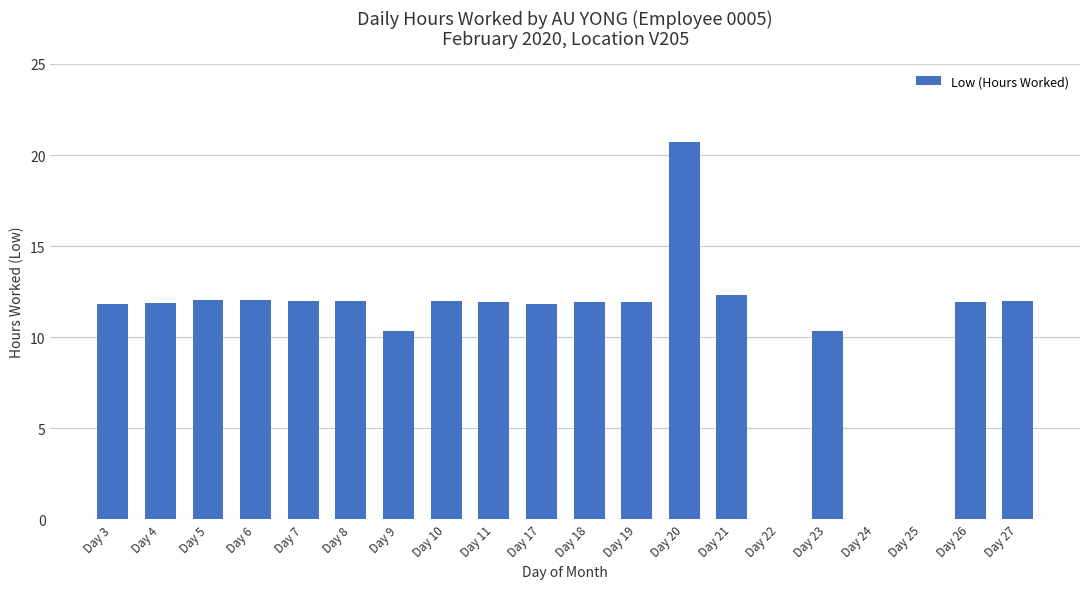

Between Day 17 and Day 24, which is larger?

Day 17